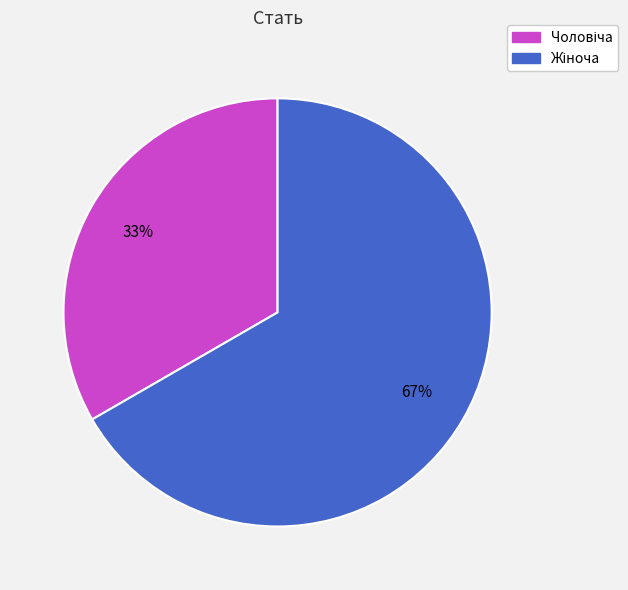

Does any single category account for the majority?

Yes